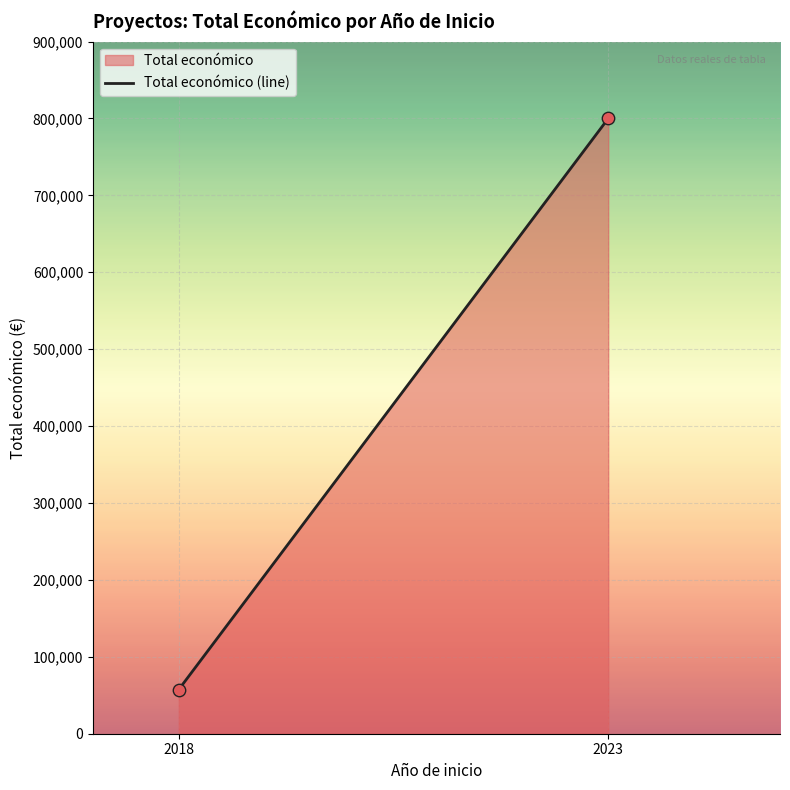

What is the average X value?

2020